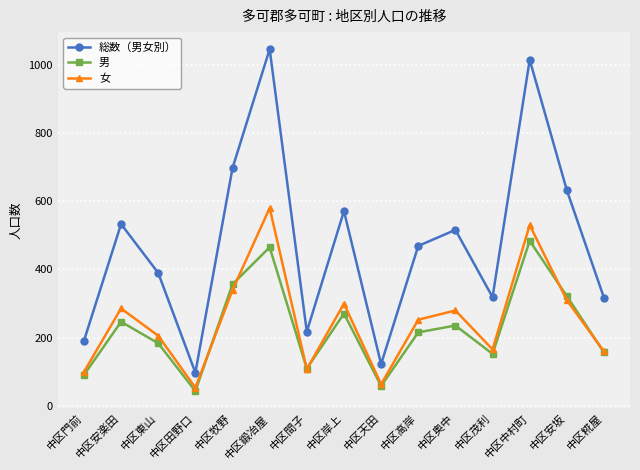

Is the value of 女 at 中区天田 greater than the value of 総数（男女別） at 中区糀屋?

No